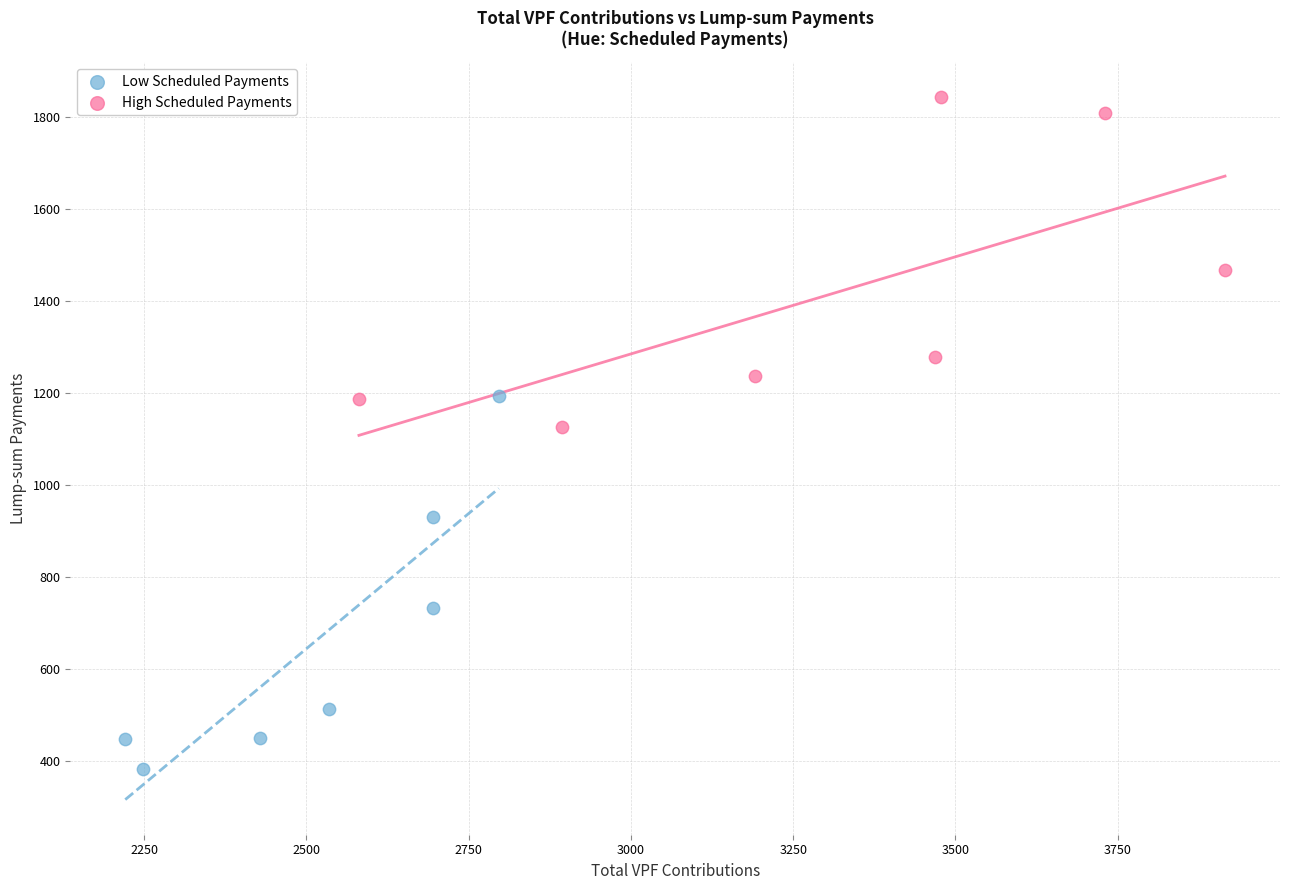

Which series has the largest Y range (max minus min)?

Low Scheduled Payments